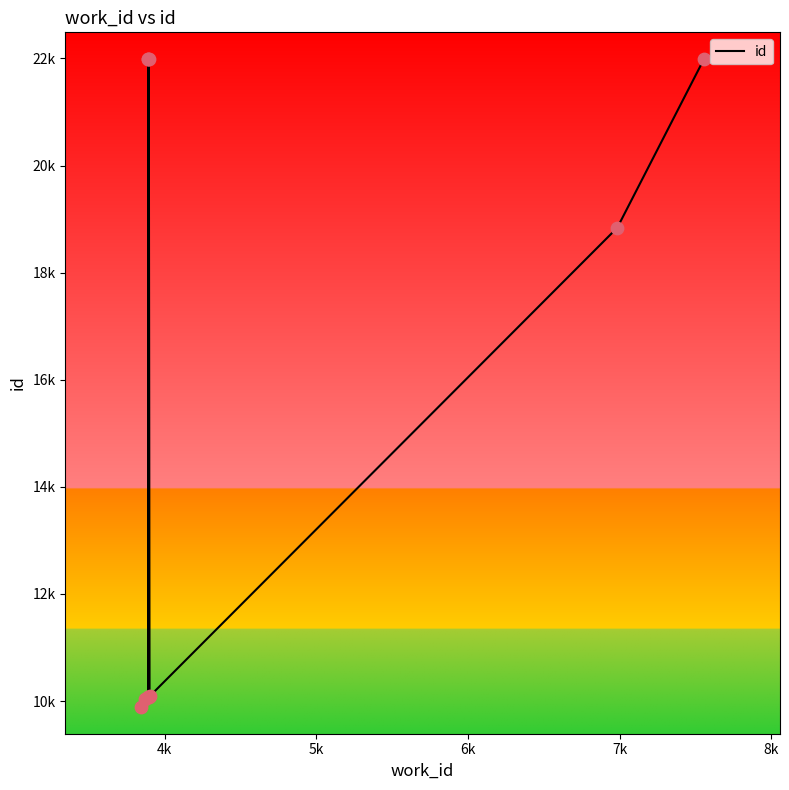

What is the change in value from 4k to 6k?

+11957